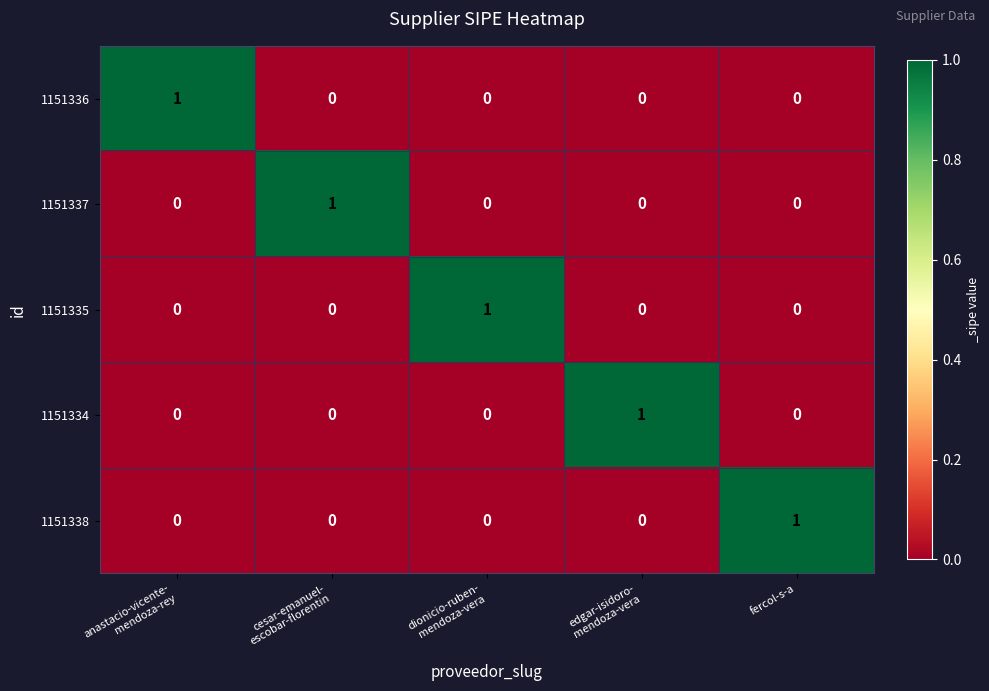

Reading left to right, what are all the values shown in this chart?

1151336: 1	0	0	0	0
1151337: 0	1	0	0	0
1151335: 0	0	1	0	0
1151334: 0	0	0	1	0
1151338: 0	0	0	0	1